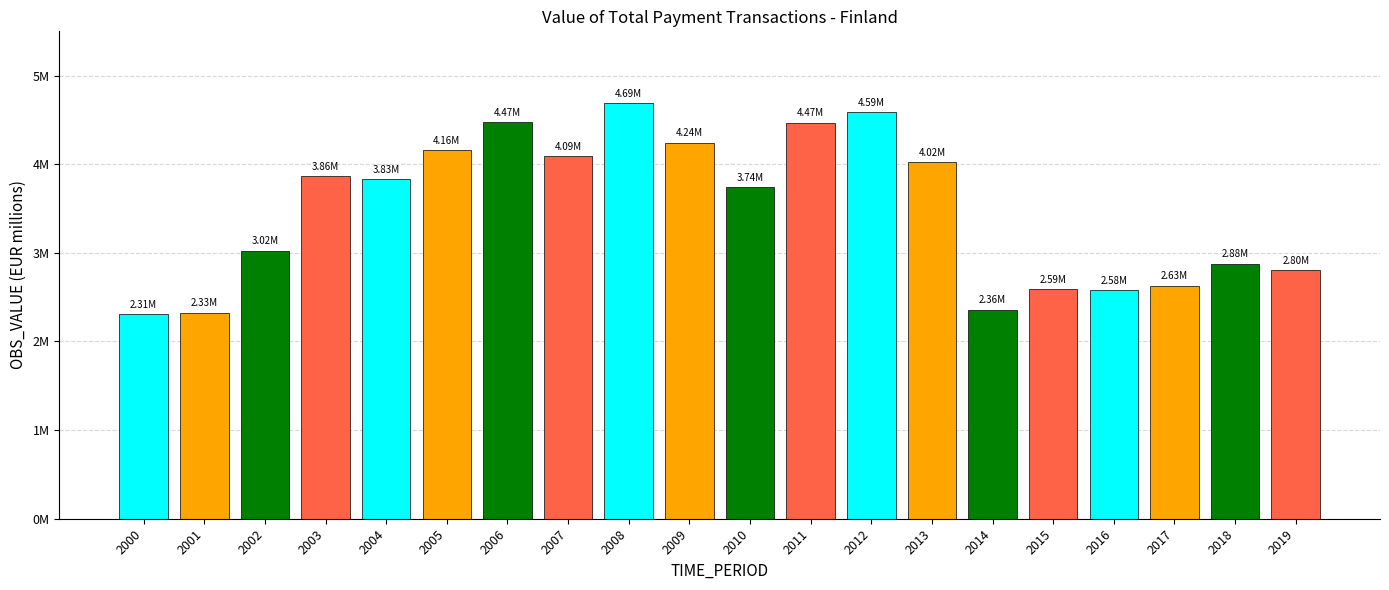

Are the bars horizontal?

No